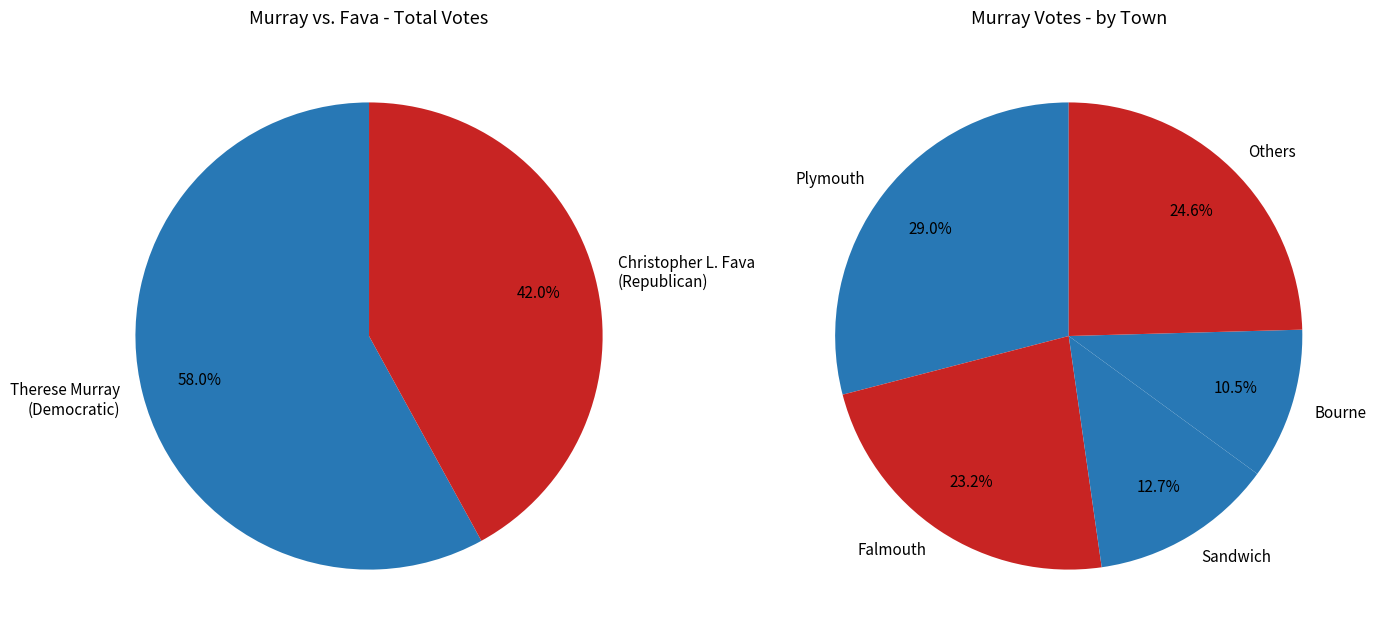

True or false: Plymouth accounts for 40% of the total.

False